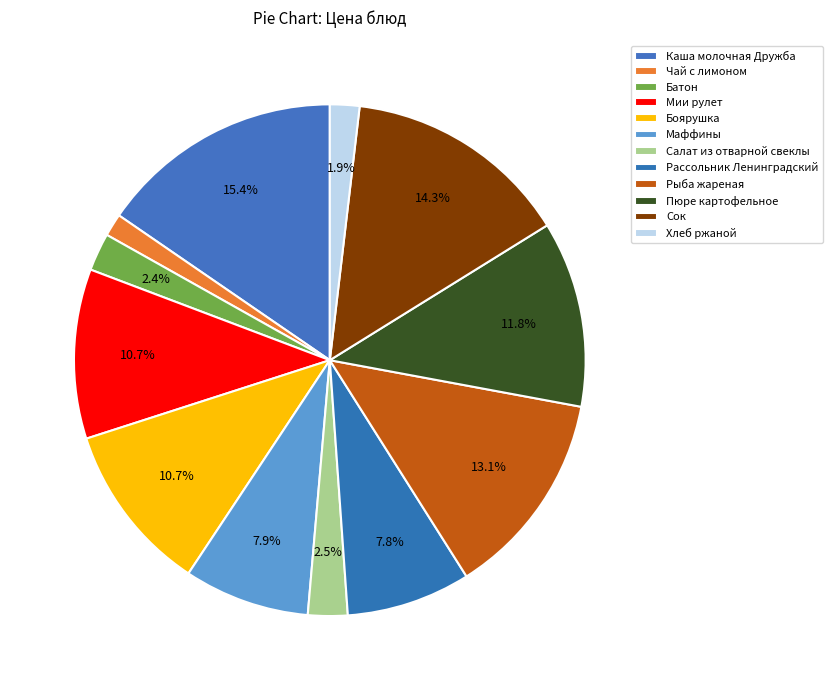

Count the number of slices in the pie.

12